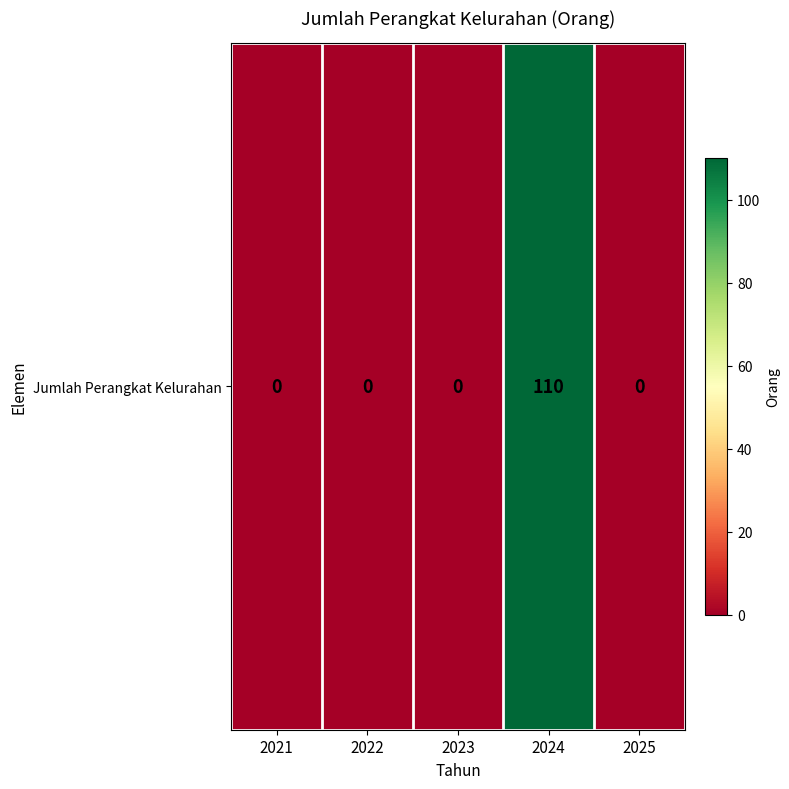

Reading right to left, transcribe all the data shown in this chart.

2025=0	2024=110	2023=0	2022=0	2021=0